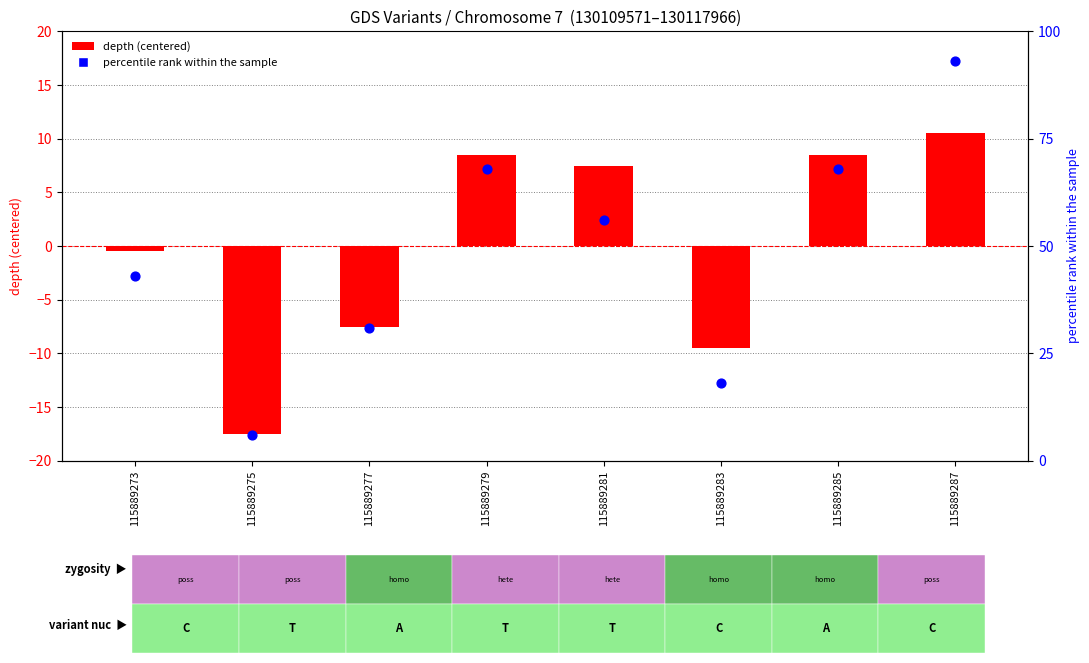

Which series has the largest total across all categories?

percentile rank within the sample